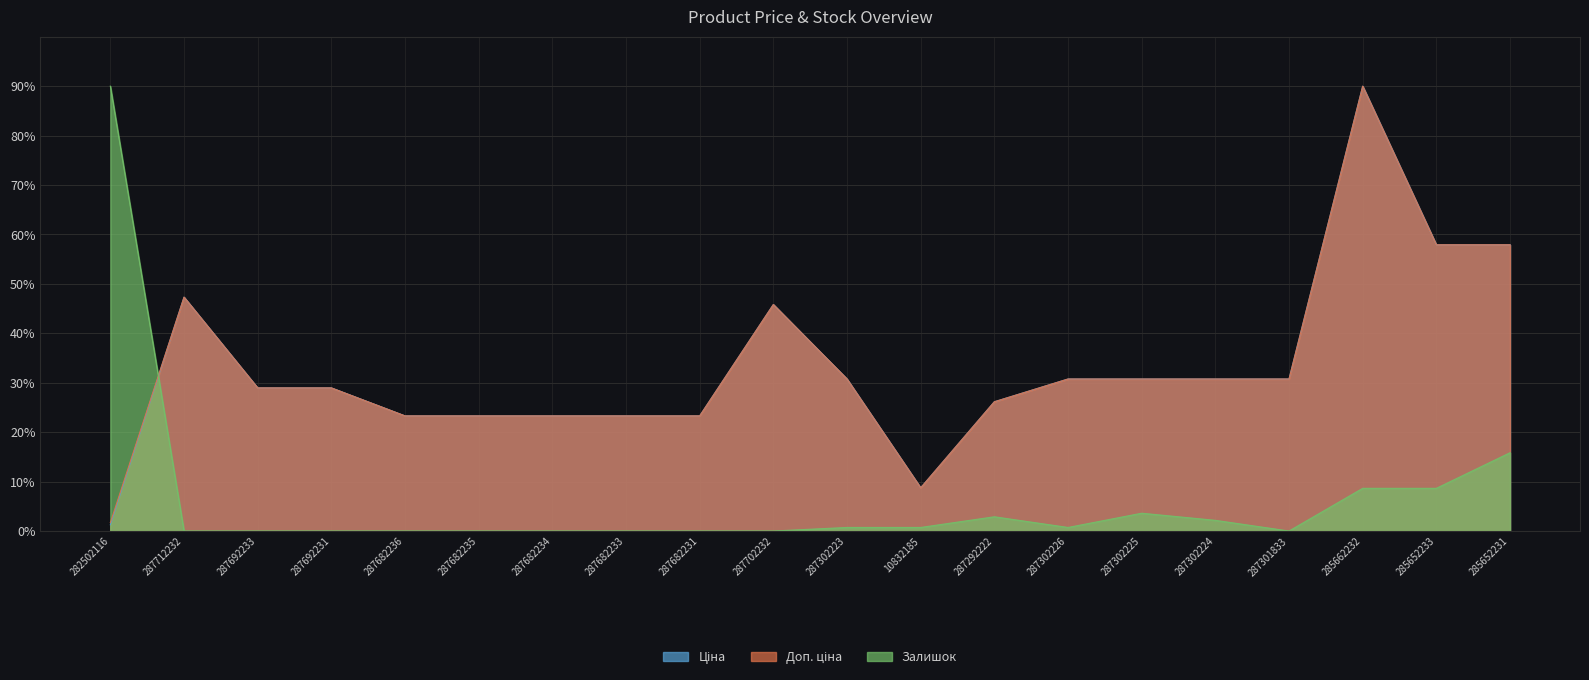

How many interior local valleys does the Ціна series have?

1